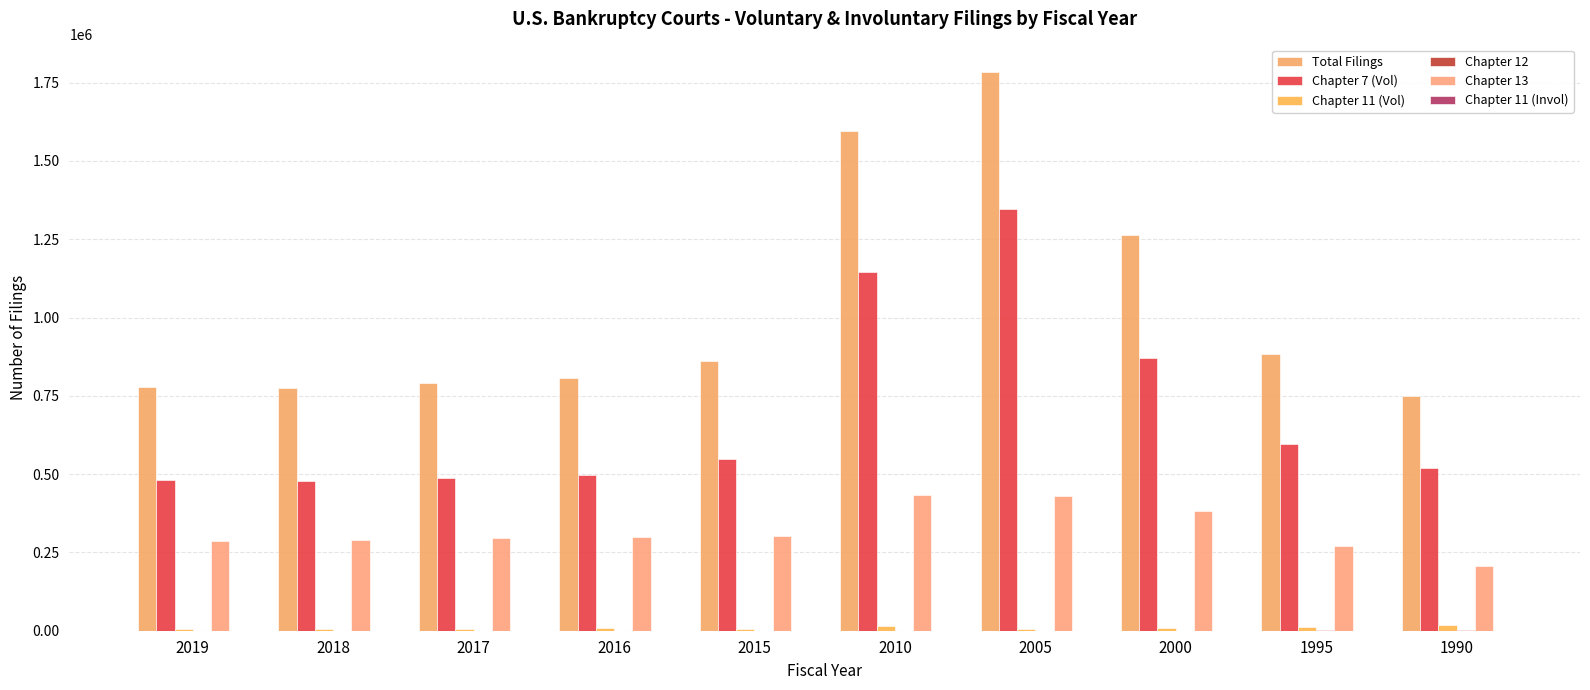

How many distinct data groups are displayed?

6